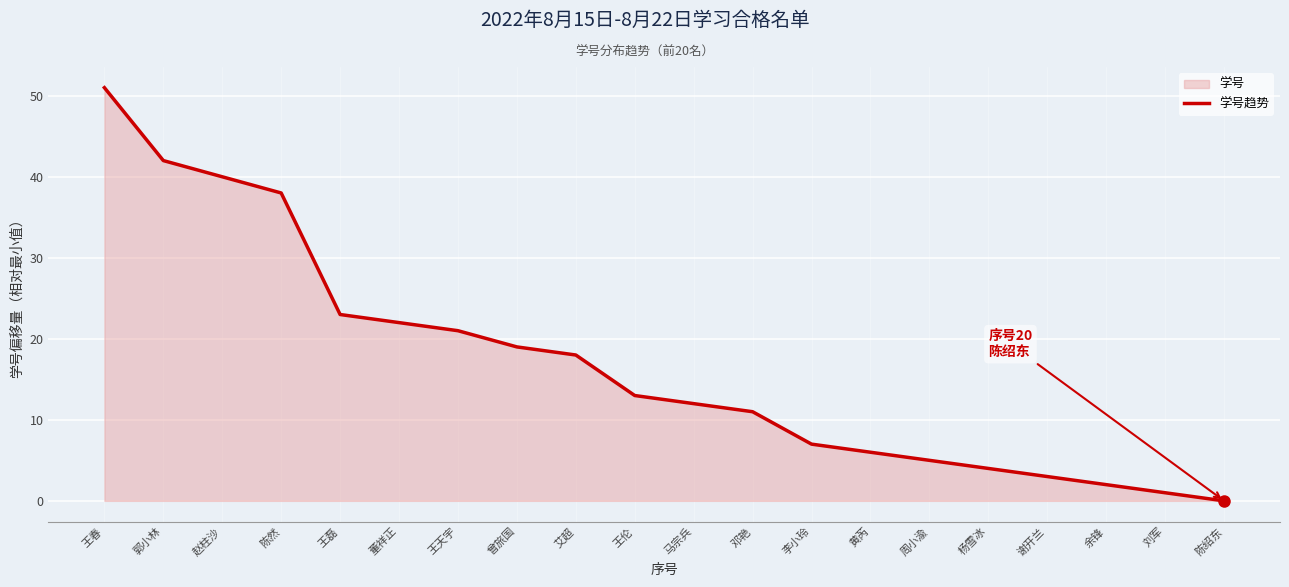

What position from the right is 杨雪冰?

5